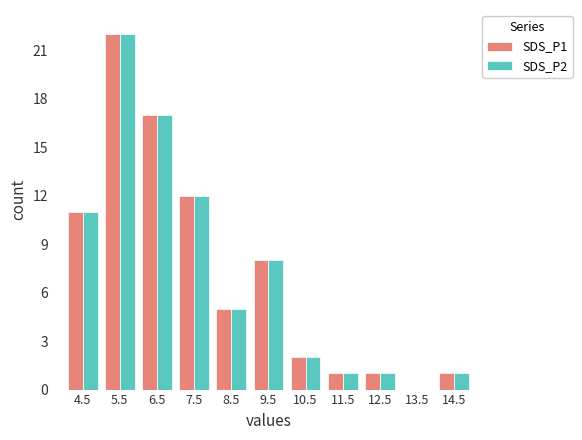

Where is SDS_P2 nearest to the value 11?

4.5